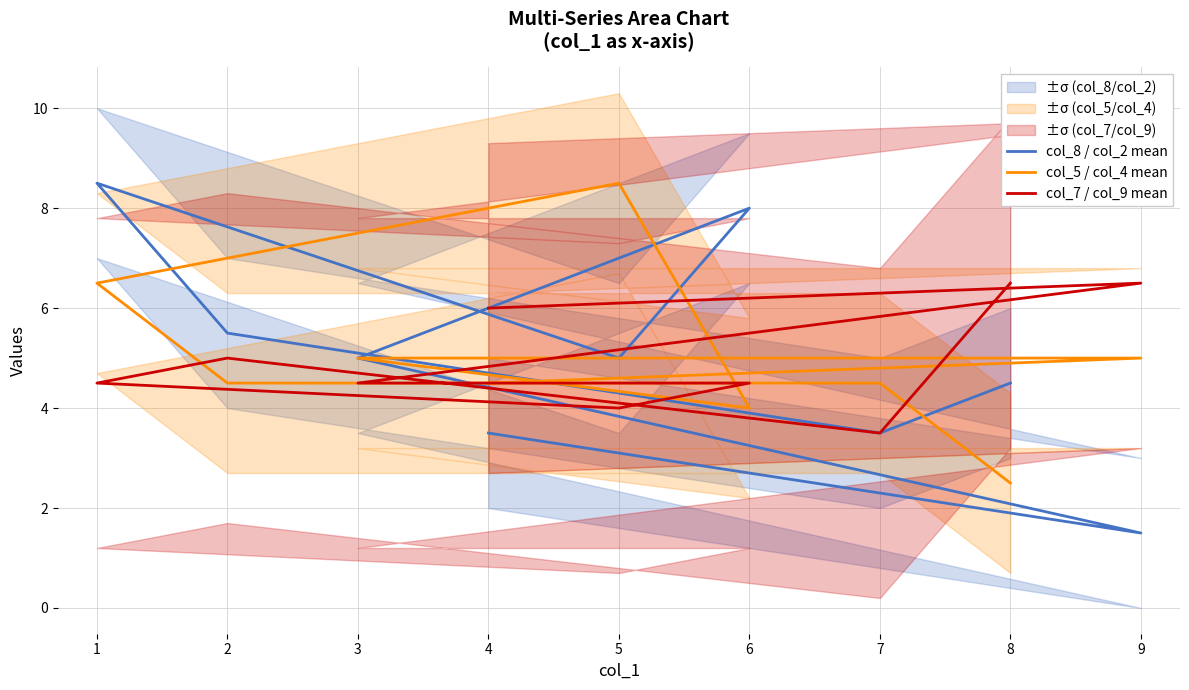

How many interior local peaks does the col_7 / col_9 mean series have?

2